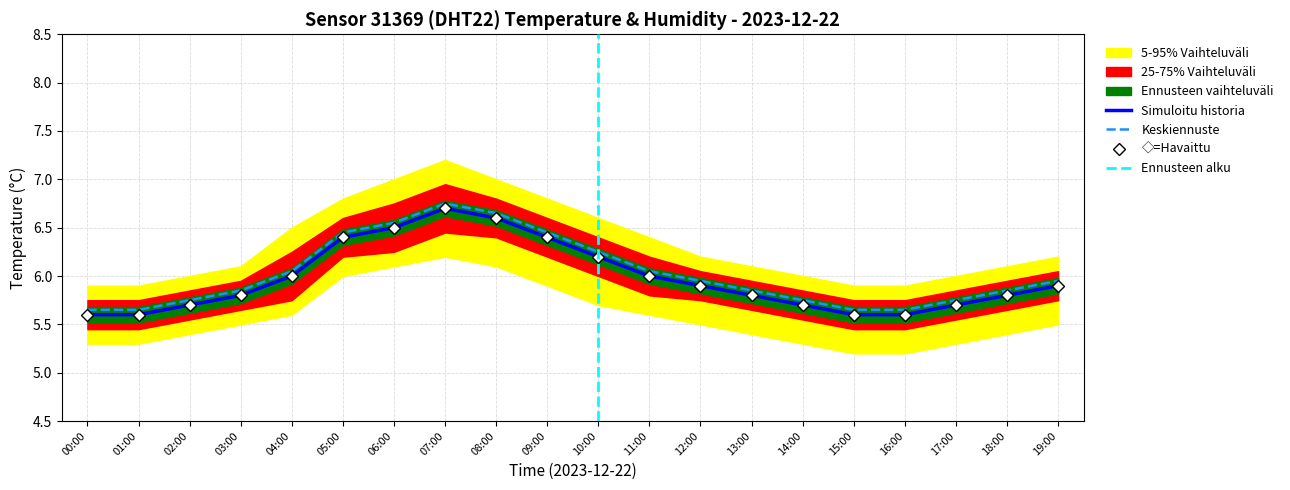

Which category has the highest value across all series?

07:00